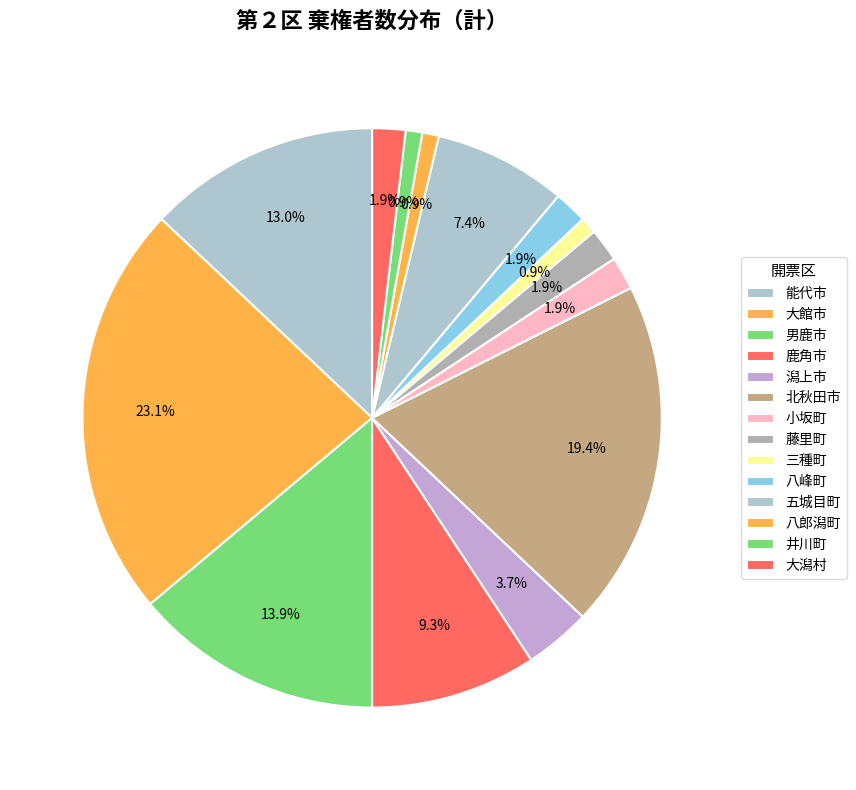

How many segments does this pie chart have?

14